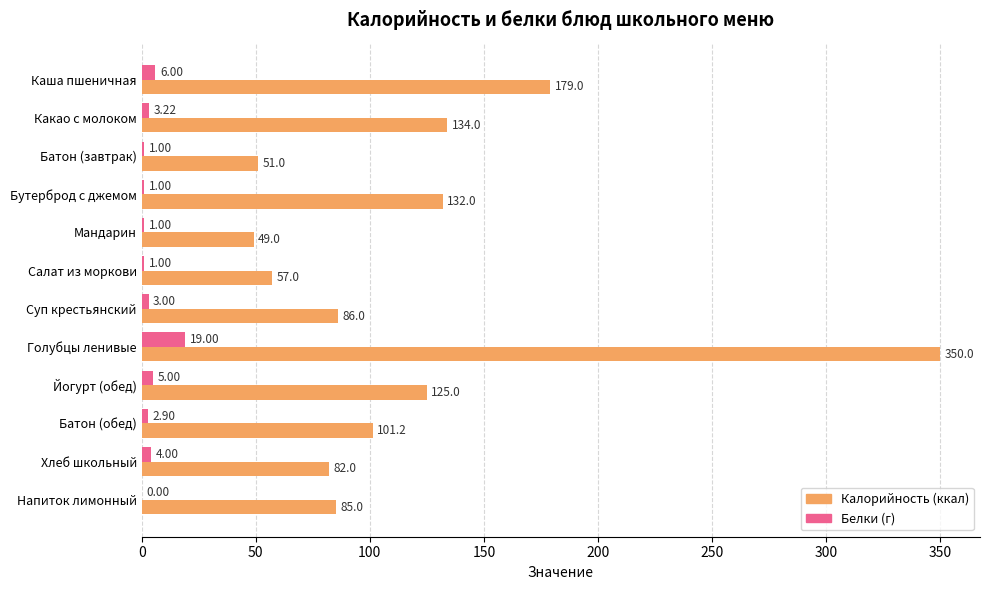

Which category has the highest value across all series?

Голубцы ленивые